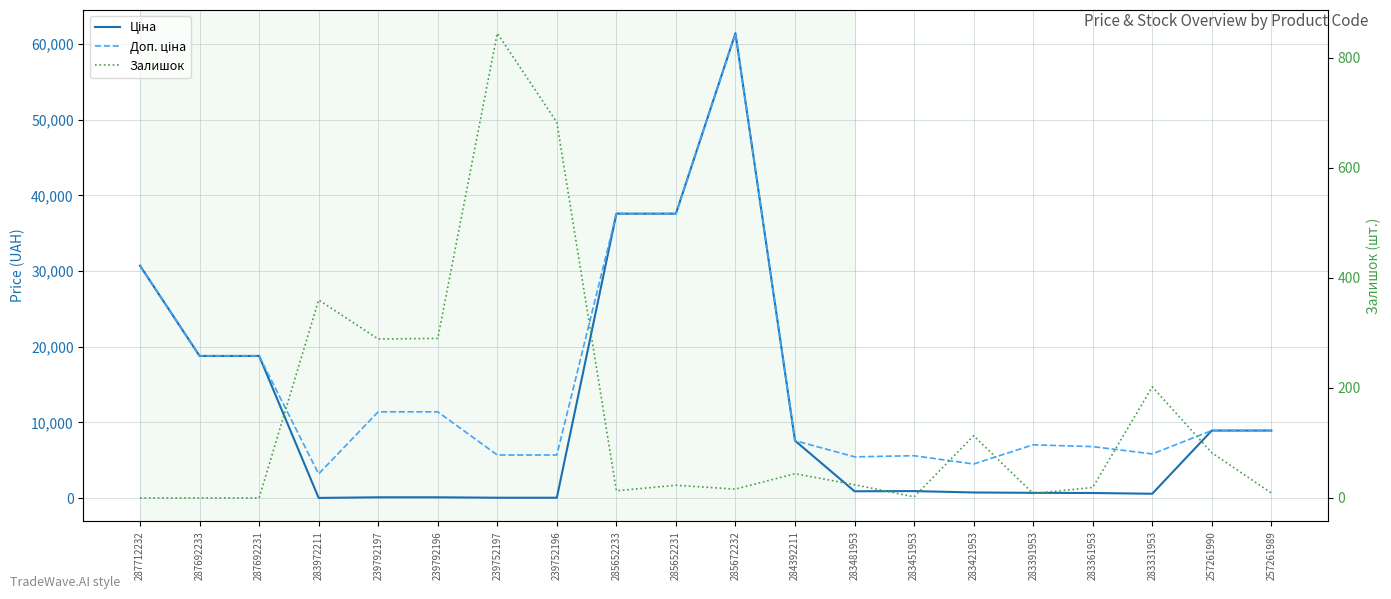

What is the label of the 18th point from the right?

287692231